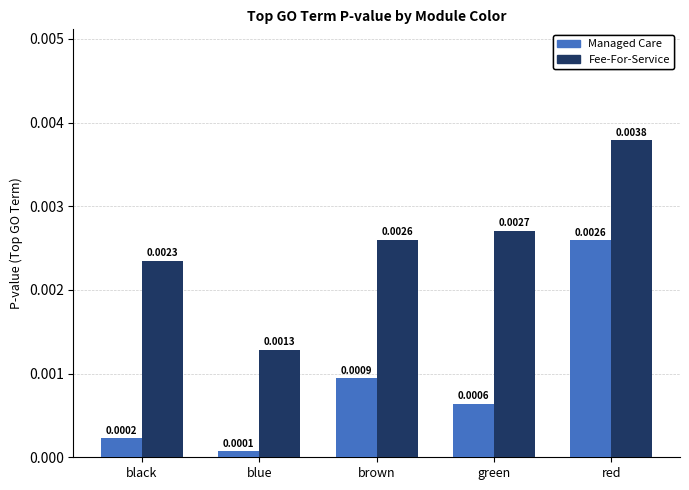

Which series has the largest total across all categories?

Fee-For-Service